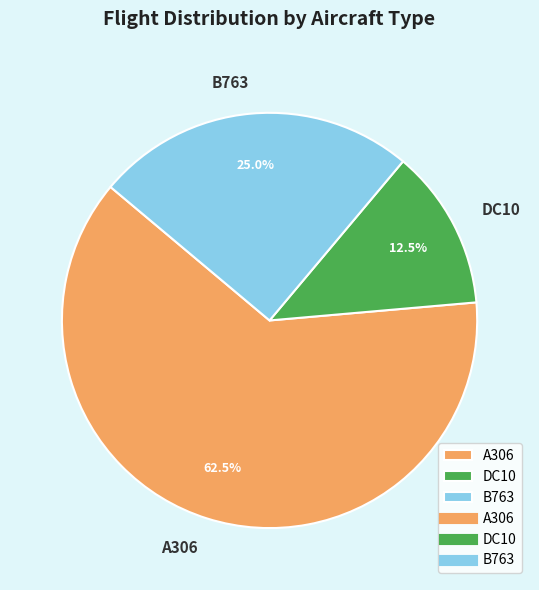

Is B763 the majority of the pie?

No